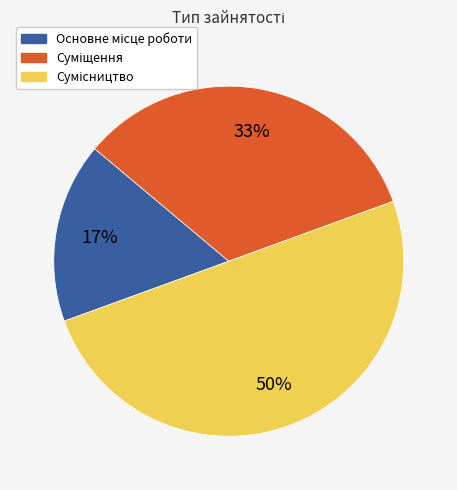

To the nearest percent, what is the difference between the largest and smallest slice percentages?

33%